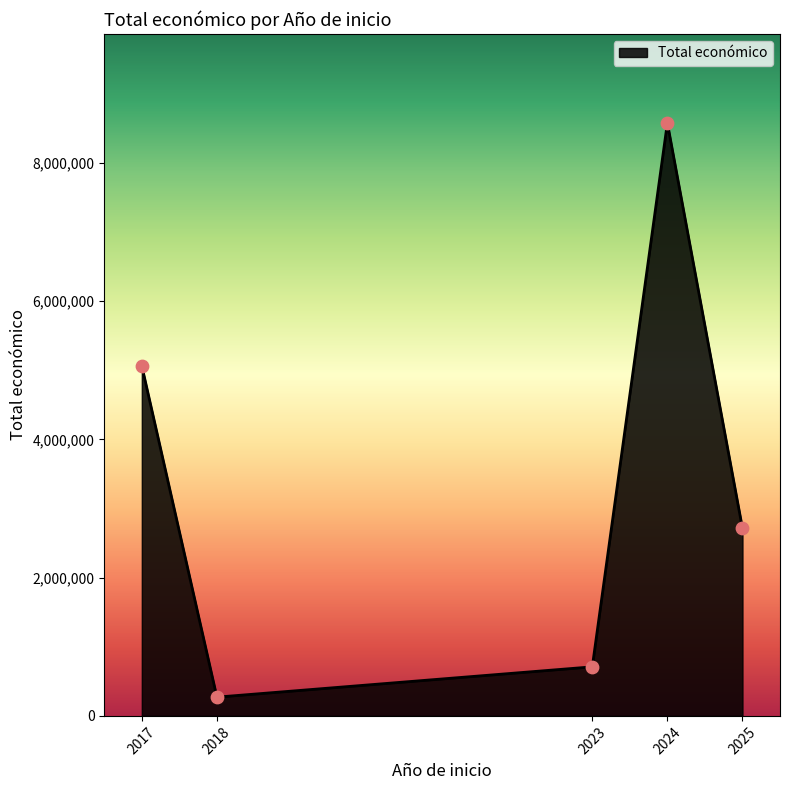

Approximately how many times larger is the value at 2023 compared to 2018?

2.6